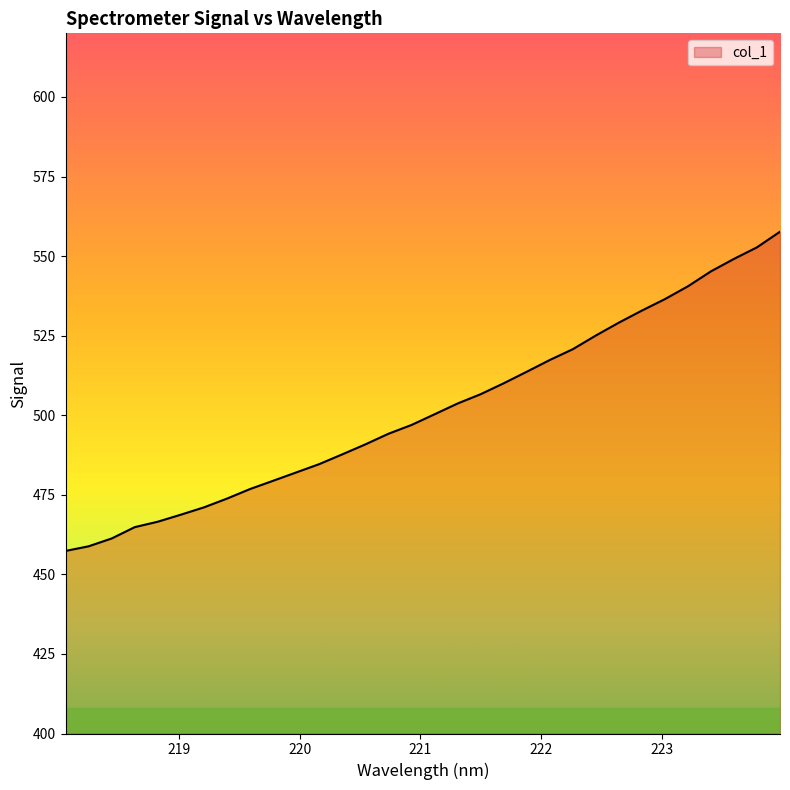

What is the smallest value displayed?

457.4